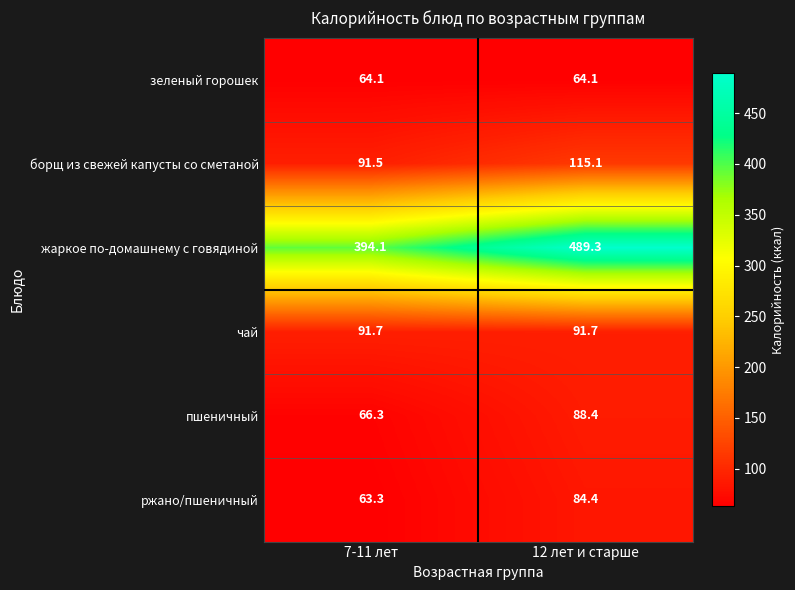

Reading left to right, transcribe all the data shown in this chart.

зеленый горошек: 7-11 лет=64.1	12 лет и старше=64.1
борщ из свежей капусты со сметаной: 7-11 лет=91.5	12 лет и старше=115.1
жаркое по-домашнему с говядиной: 7-11 лет=394.1	12 лет и старше=489.3
чай: 7-11 лет=91.7	12 лет и старше=91.7
пшеничный: 7-11 лет=66.3	12 лет и старше=88.4
ржано/пшеничный: 7-11 лет=63.3	12 лет и старше=84.4